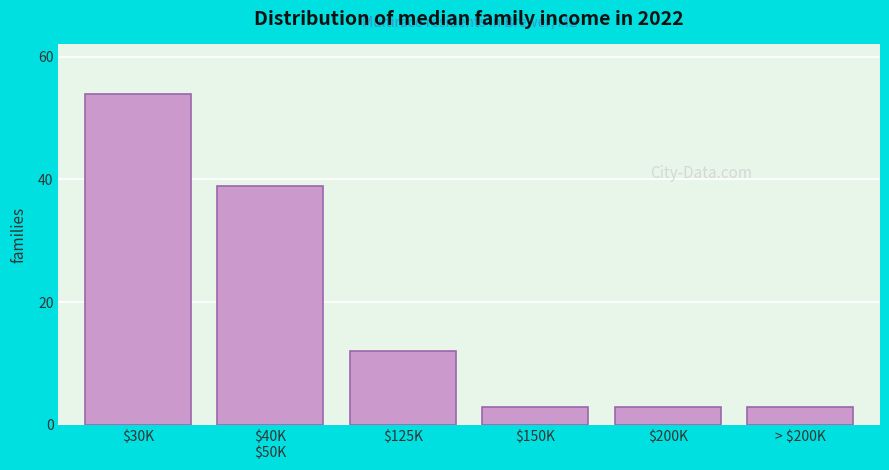

Reading left to right, what are all the values shown in this chart?

54	39	12	3	3	3